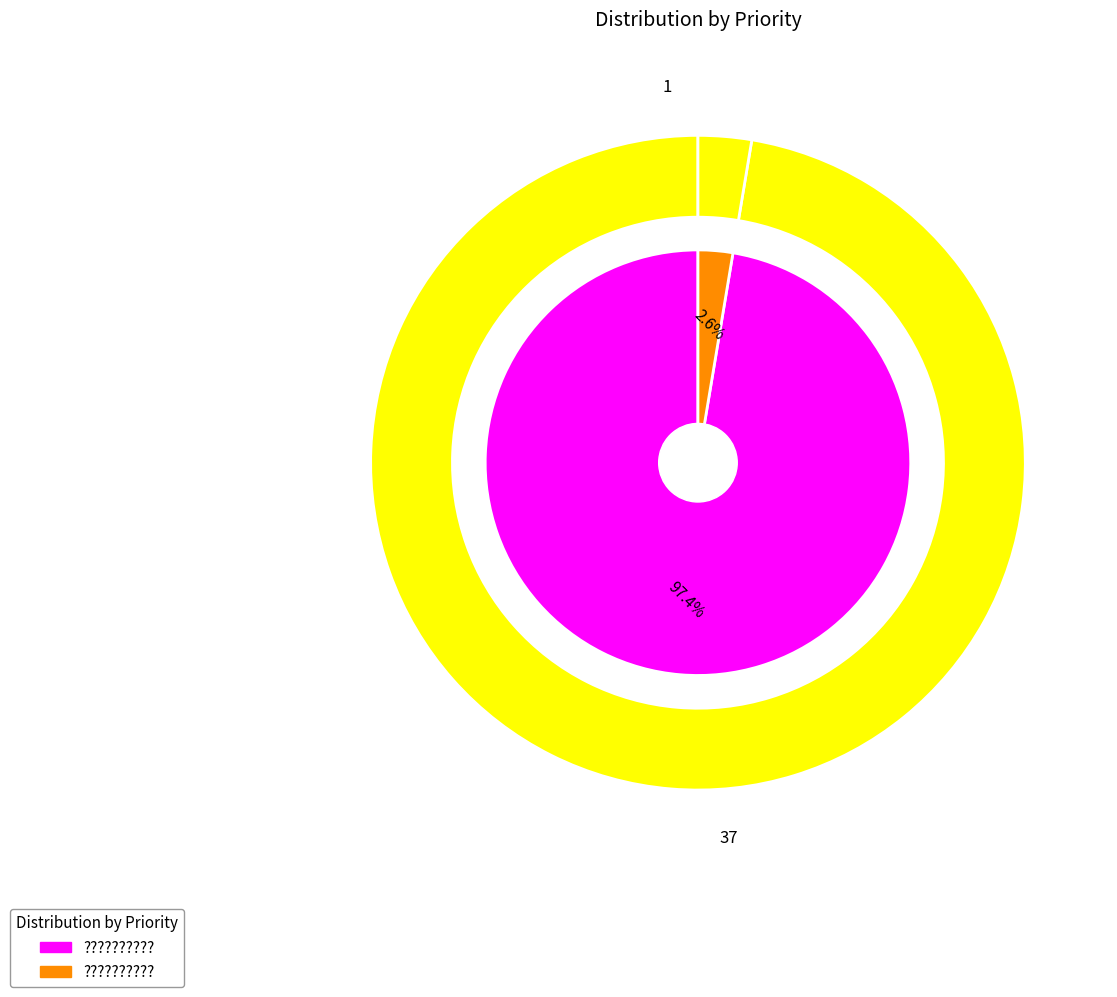

To the nearest percent, what is the difference between the largest and smallest slice percentages?

95%